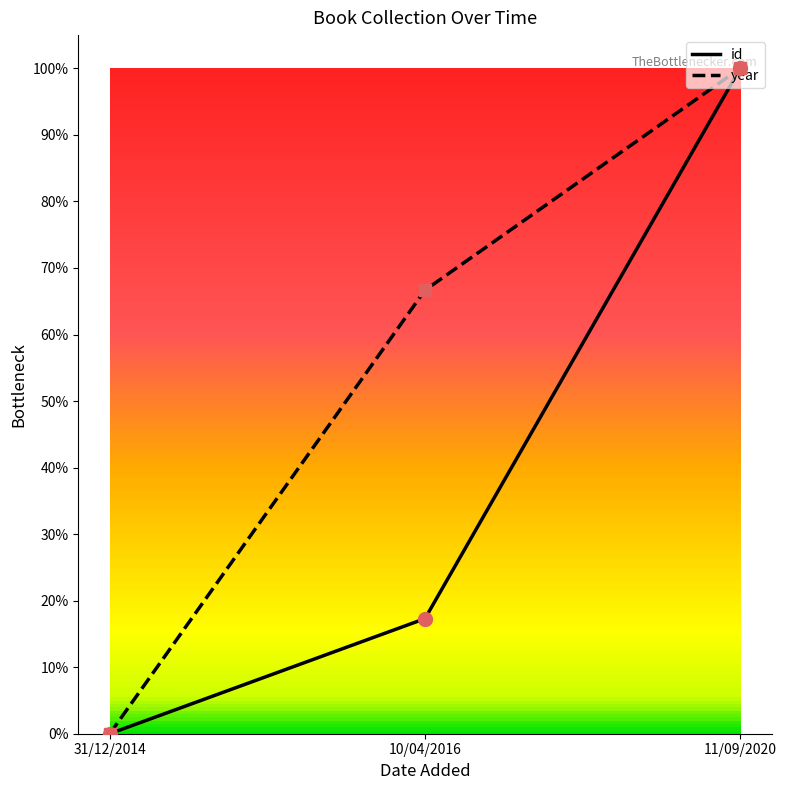

What are all the series names shown in the legend?

id, year